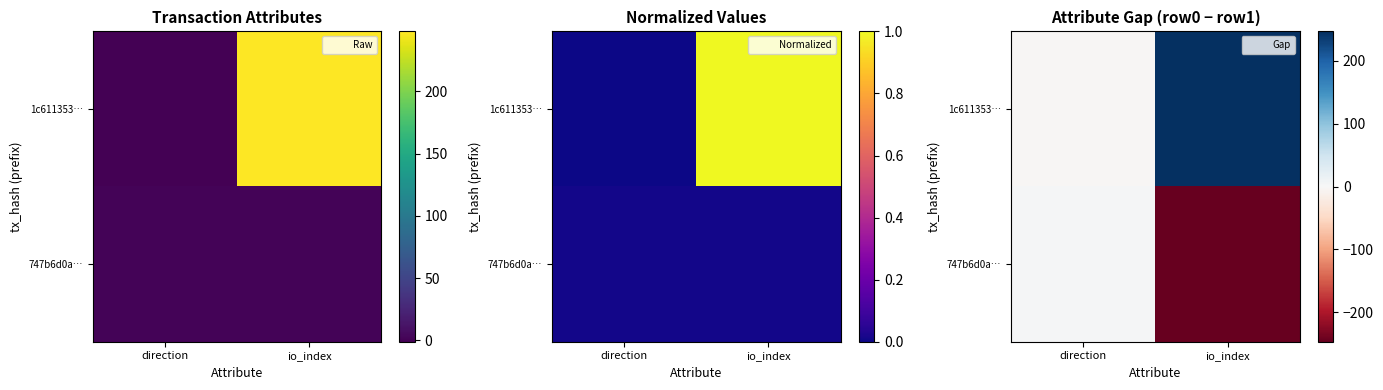

Which series has the widest spread of values?

1c611353…